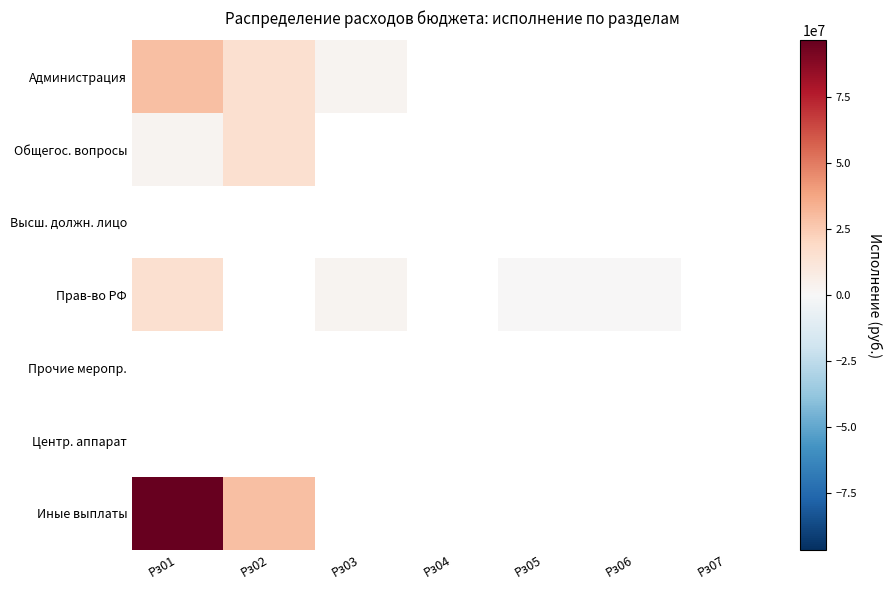

The Прав-во РФ series shows 8336056.9 at Рз01. True or false?

False